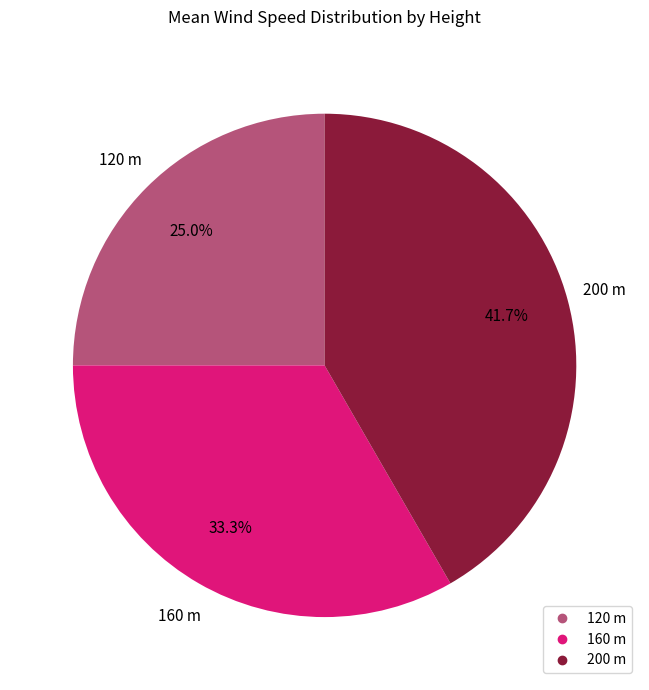

Count the number of slices in the pie.

3